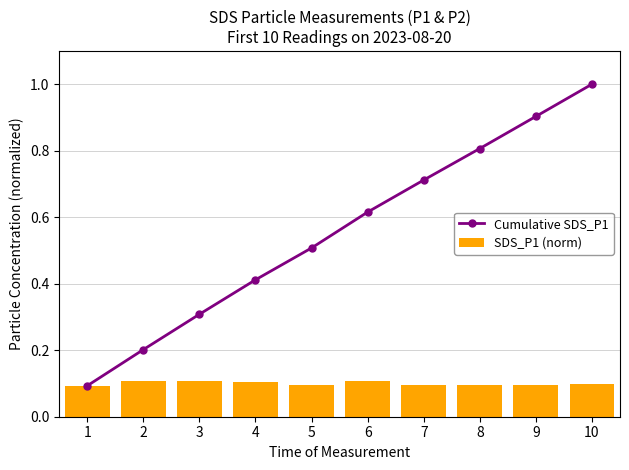

Rank the categories by SDS_P1 (norm) value from lowest to highest.

1, 8, 5, 7, 9, 10, 4, 3, 6, 2